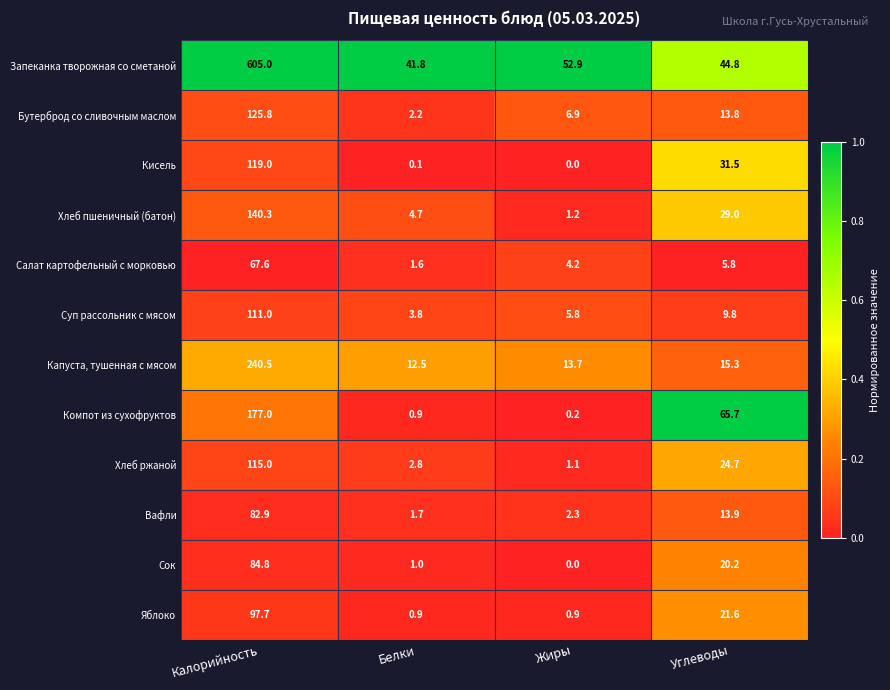

List the series in order of their peak value, lowest first.

Салат картофельный с морковью, Вафли, Сок, Яблоко, Суп рассольник с мясом, Хлеб ржаной, Кисель, Бутерброд со сливочным маслом, Хлеб пшеничный (батон), Компот из сухофруктов, Капуста, тушенная с мясом, Запеканка творожная со сметаной